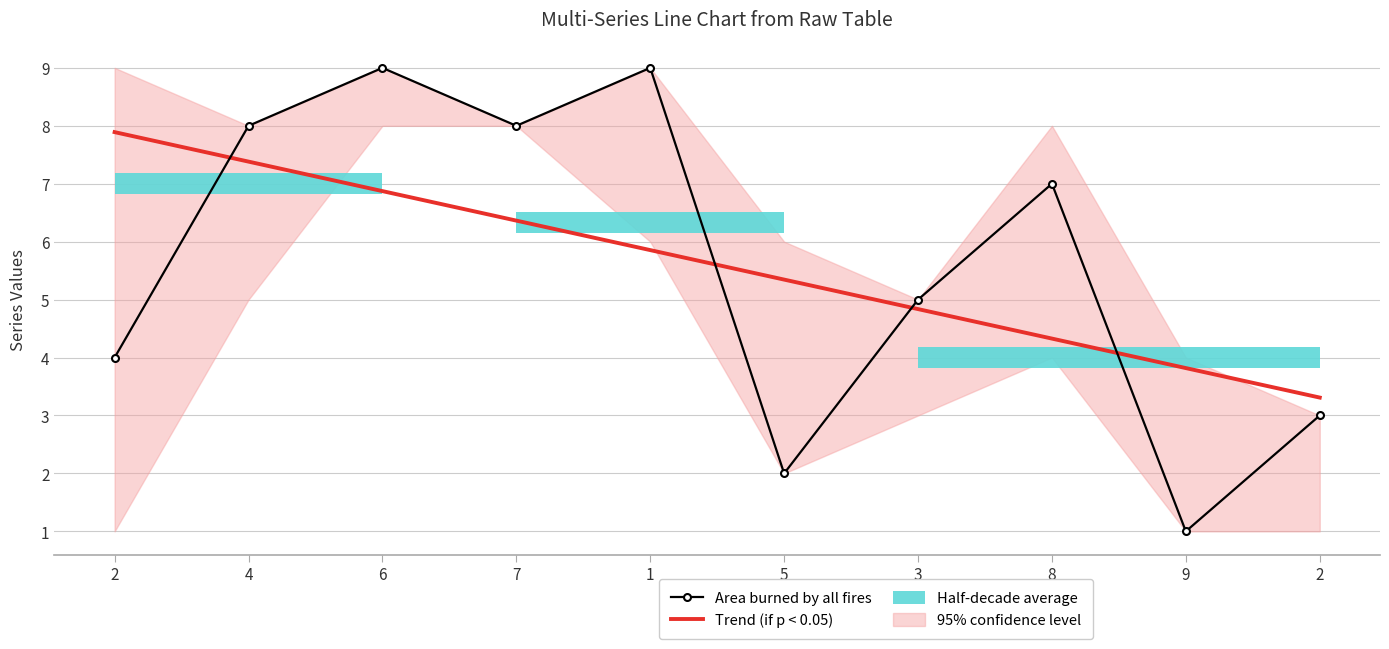

How many values in the Area burned by all fires series exceed 7?

4